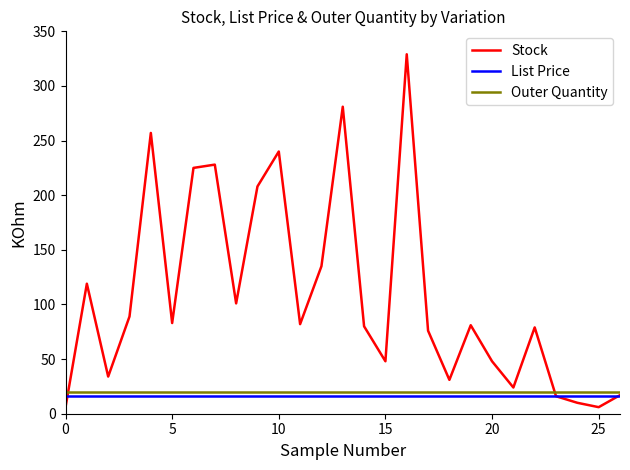

Which series has the widest spread of values?

Stock